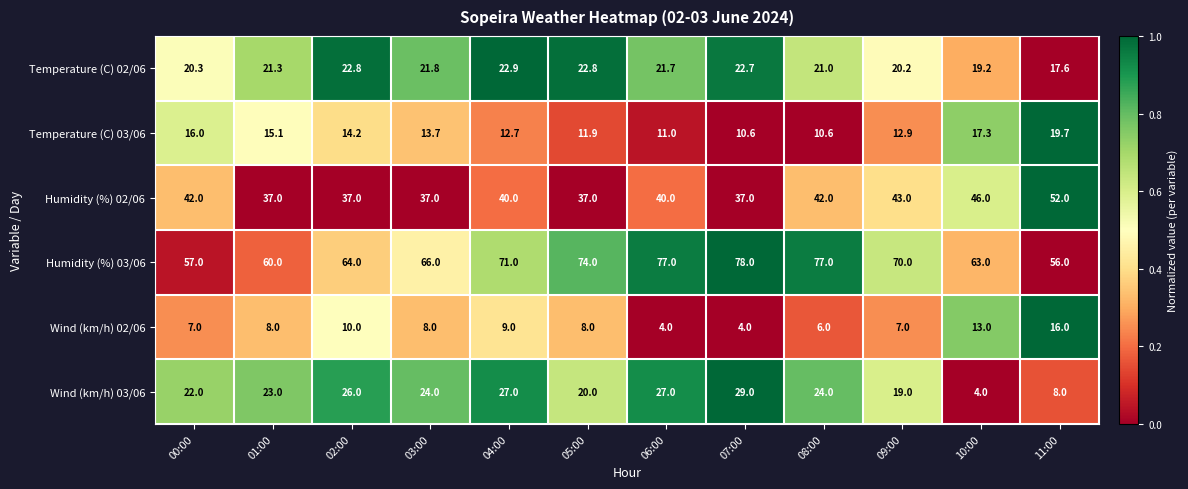

Which series has the widest spread of values?

Wind (km/h) 03/06